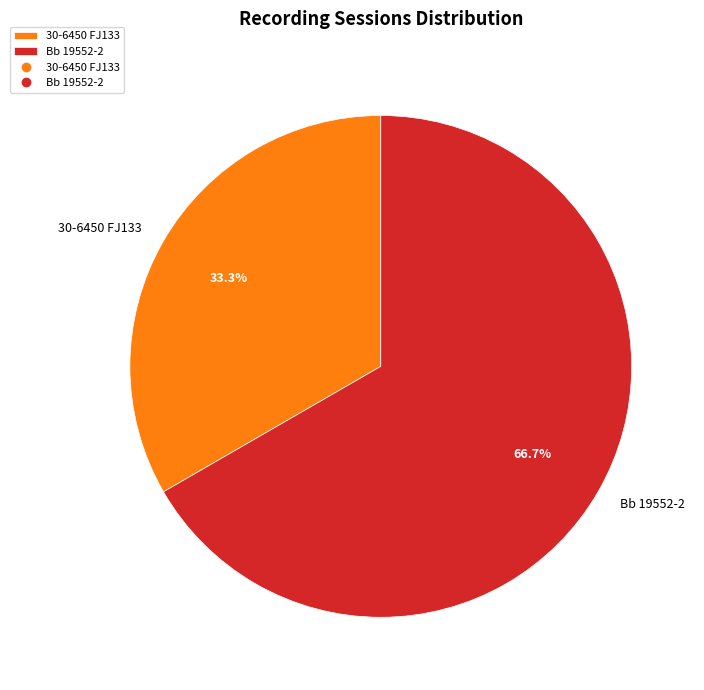

Is the sum of 30-6450 FJ133 and Bb 19552-2 greater than half?

Yes